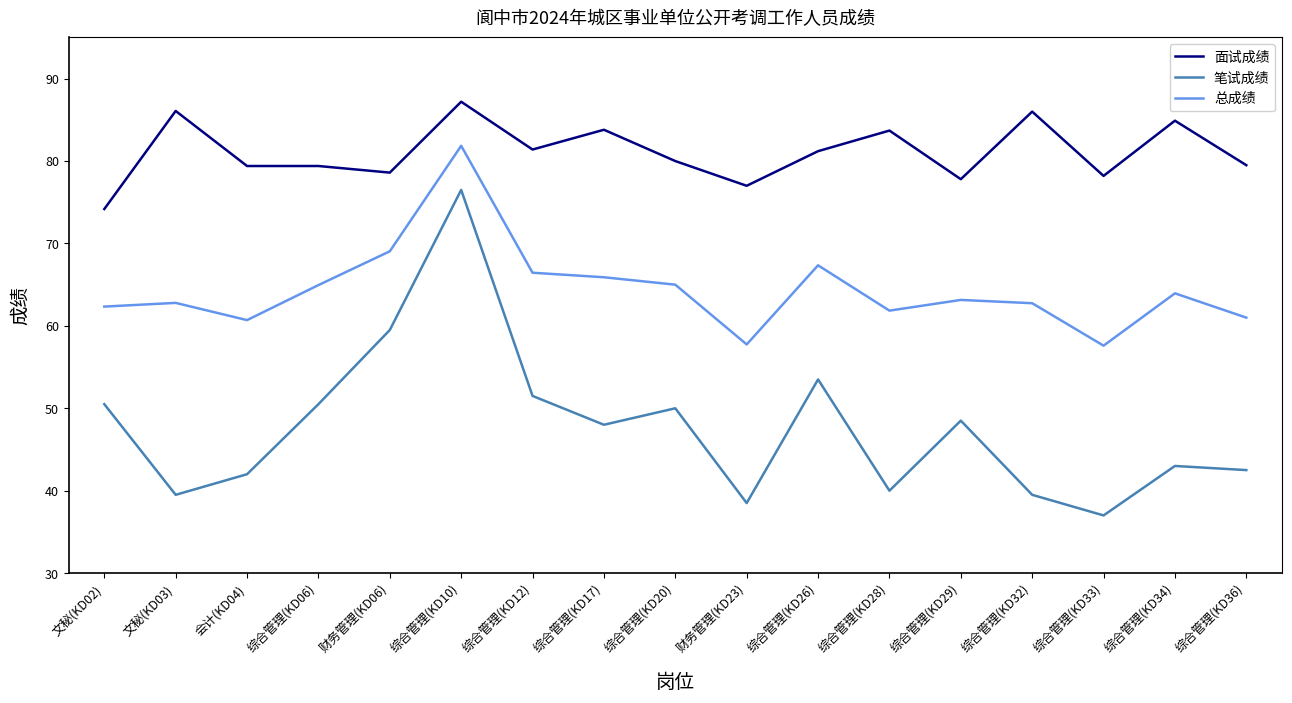

How many interior local valleys does the 总成绩 series have?

4